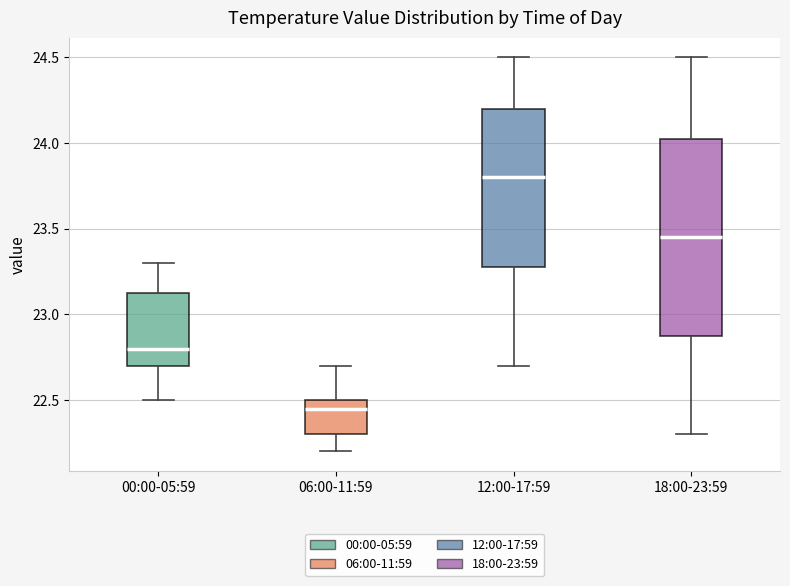

Where is the upper edge of the box for 00:00-05:59 on the y-axis? The values are not printed on the chart, so give them approximately, as read against the axis.

23.15